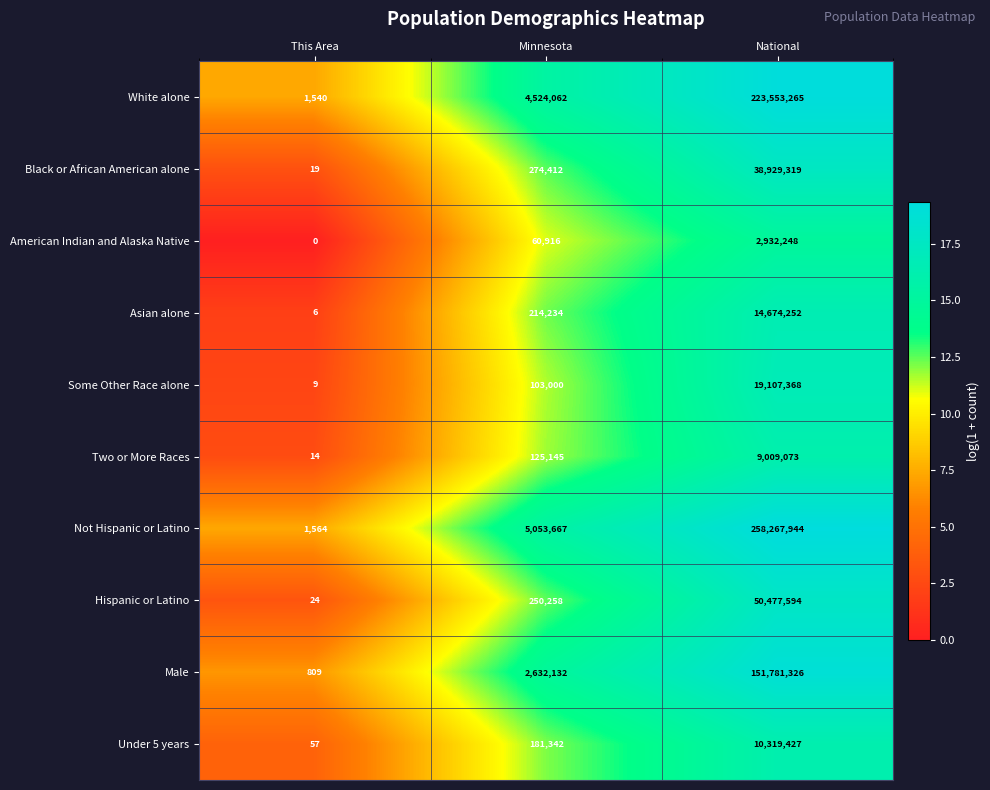

Which series has the largest total across all categories?

Not Hispanic or Latino